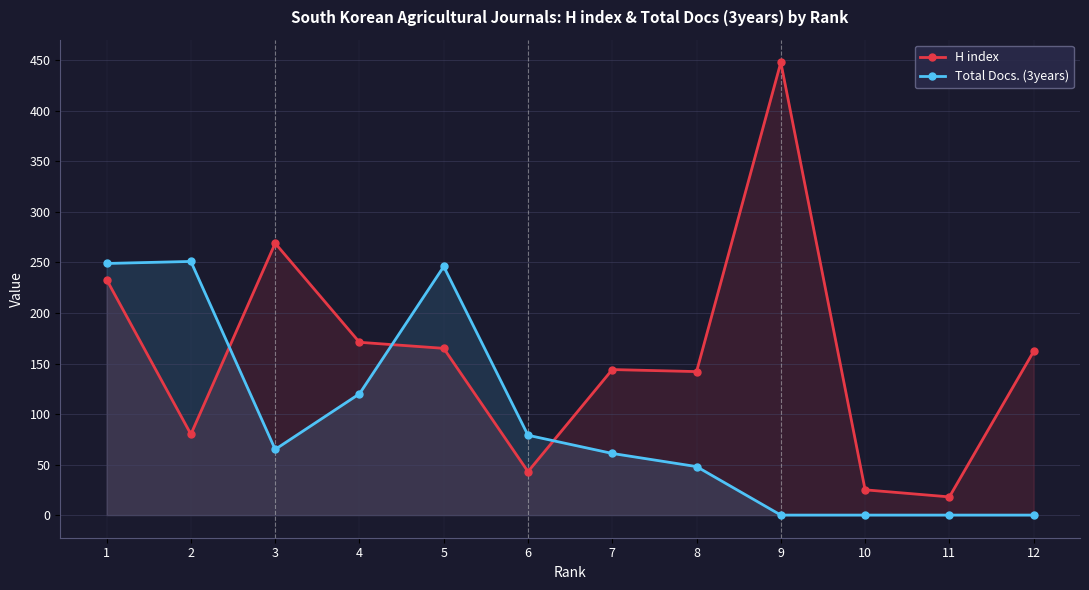

List the labels in order of Total Docs. (3years) value, smallest first.

9, 10, 11, 12, 8, 7, 3, 6, 4, 5, 1, 2